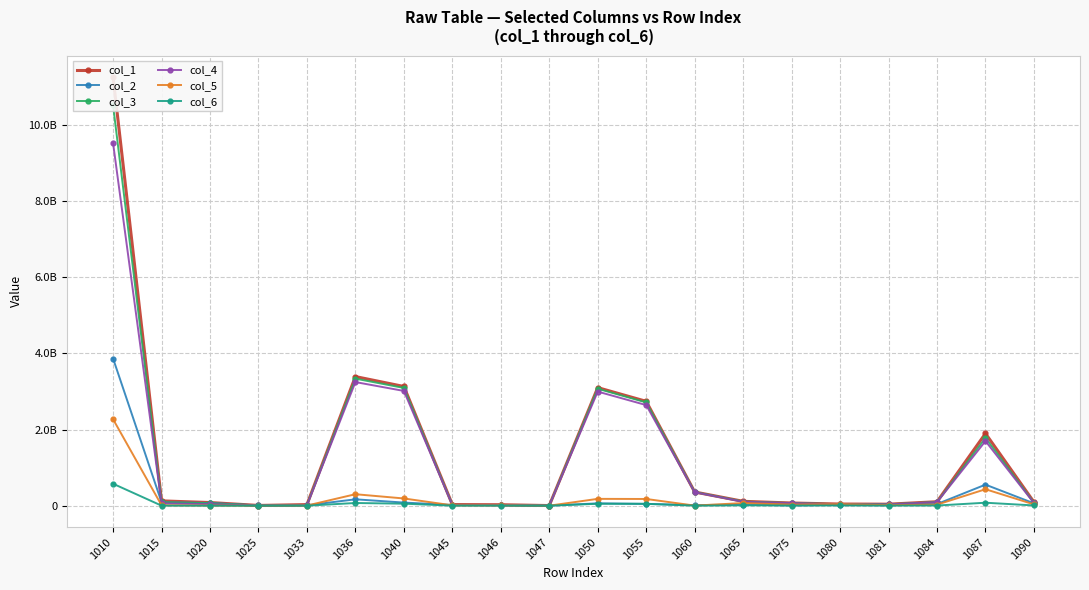

How many interior local valleys does the col_4 series have?

3